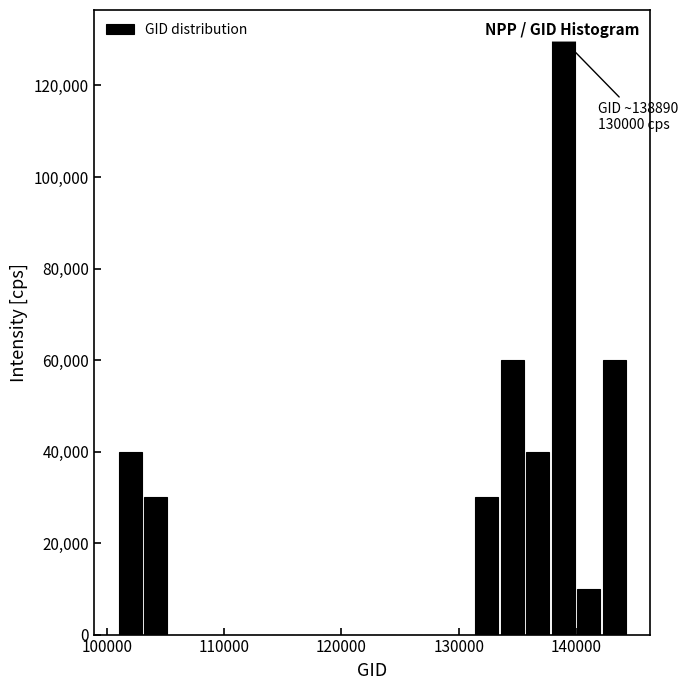

Around what value on the x-axis is the tallest bar? Give the approximate position of its centre, as read against the axis.

139000